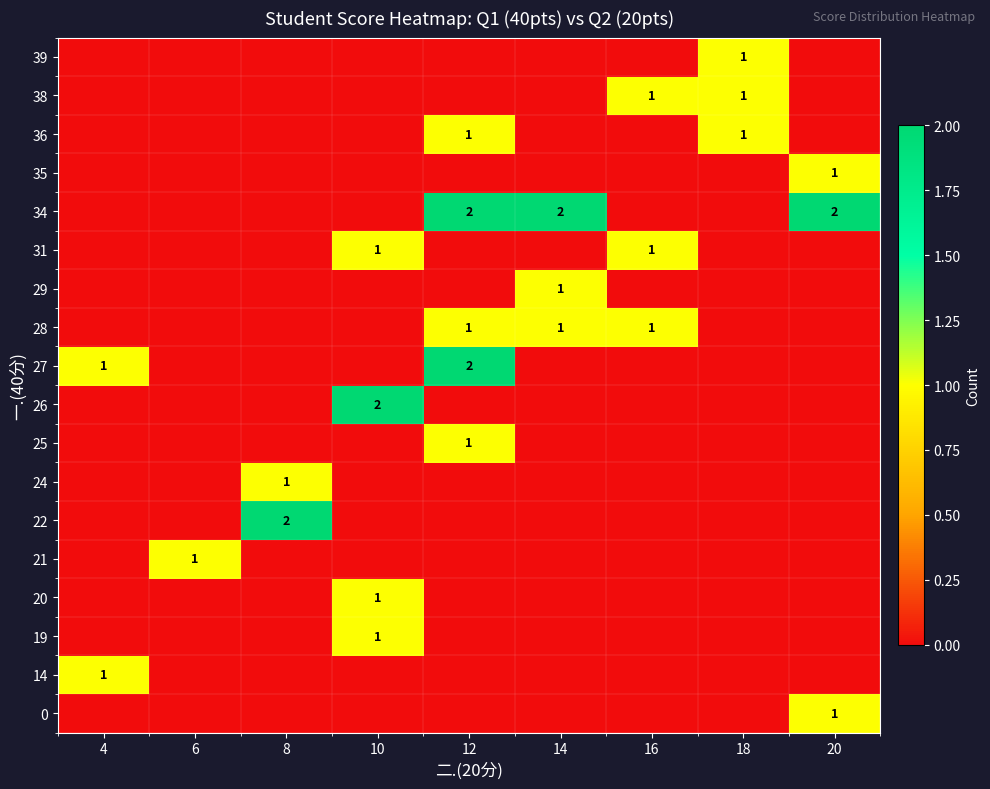

The value of 36 at 18 is 2. True or false?

False